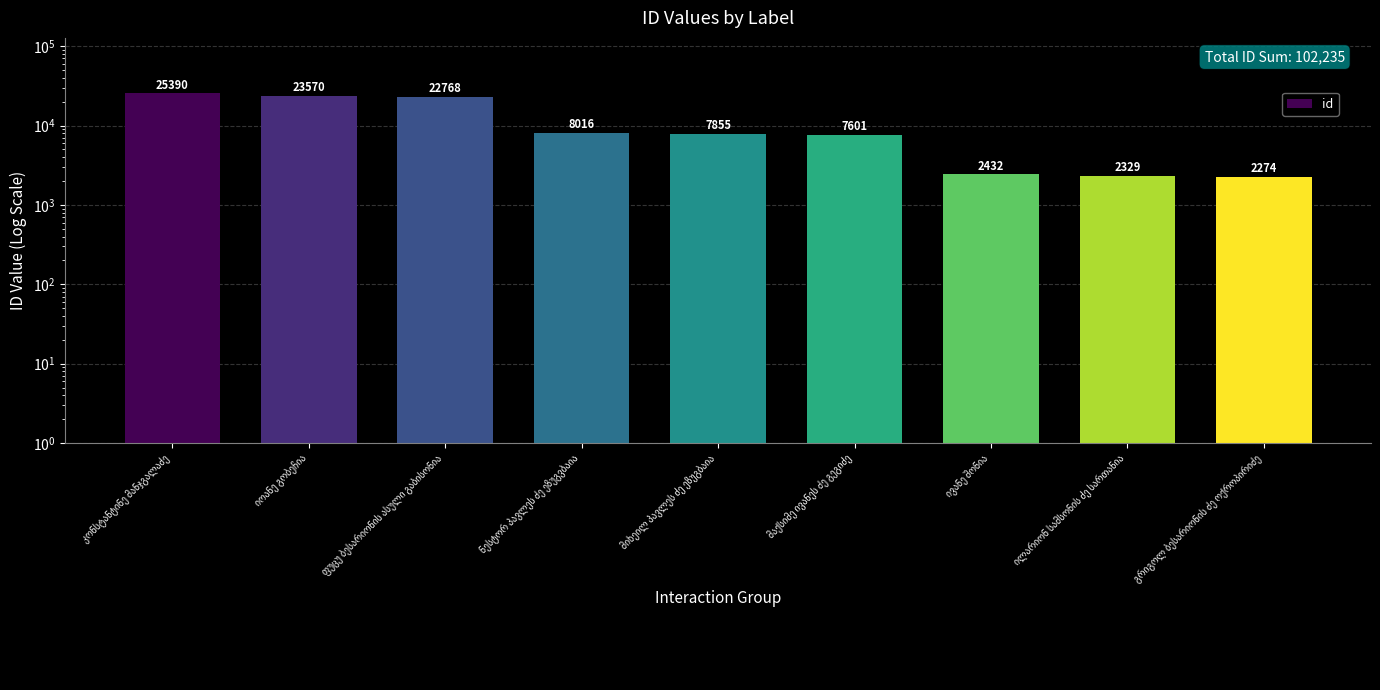

What is the change in value from იოანე გობეჩია to ნესტორ პავლეს ძე ეზუგვბაია?

-15554